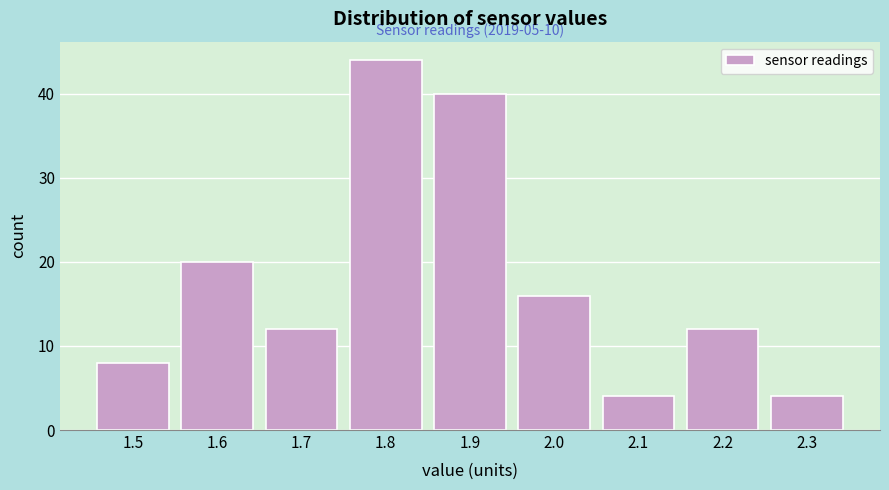

Reading right to left, what are all the values shown in this chart?

4	12	4	16	40	44	12	20	8